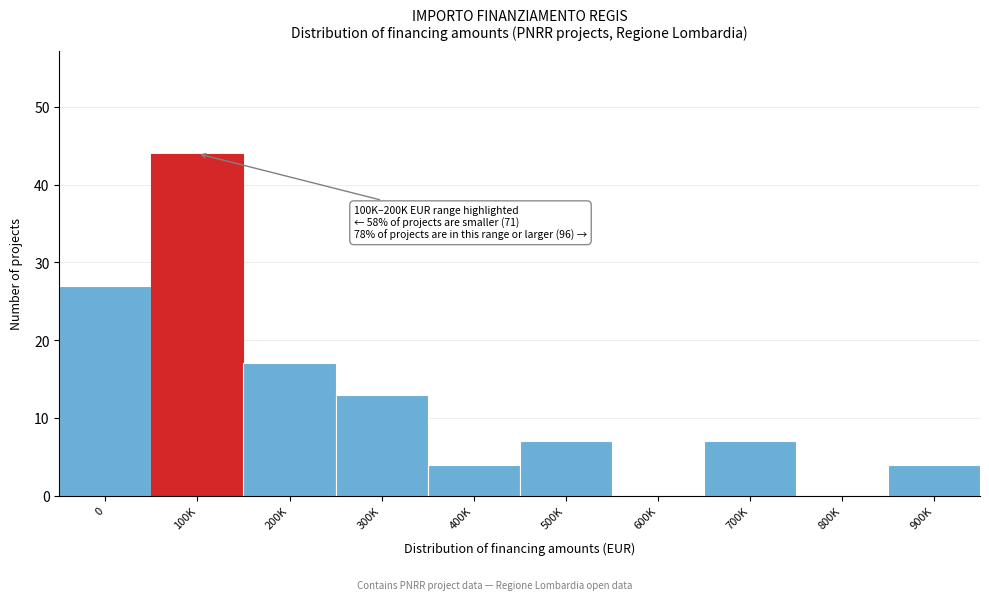

Reading left to right, extract all data points from this chart.

0=27	100K=44	200K=17	300K=13	400K=4	500K=7	600K=0	700K=7	800K=0	900K=4